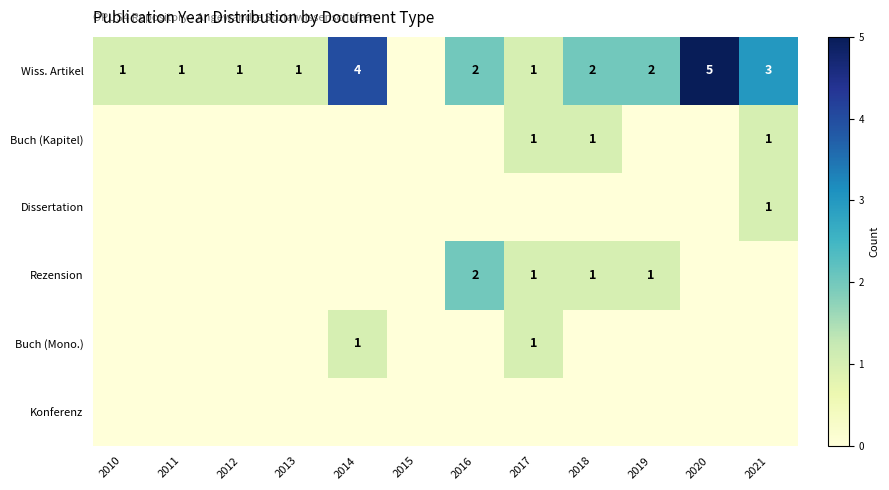

Which category has the lowest value in the Buch (Mono.) series?

2010